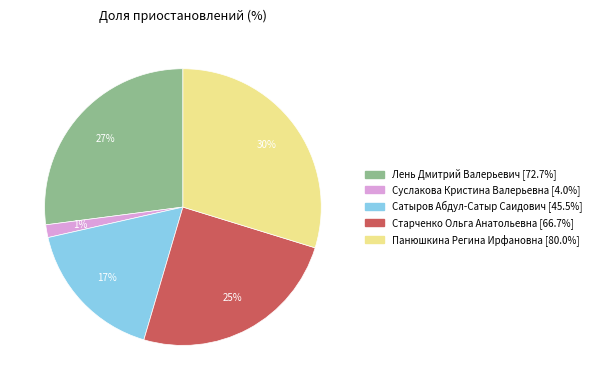

To the nearest percent, what is the average slice percentage?

20%